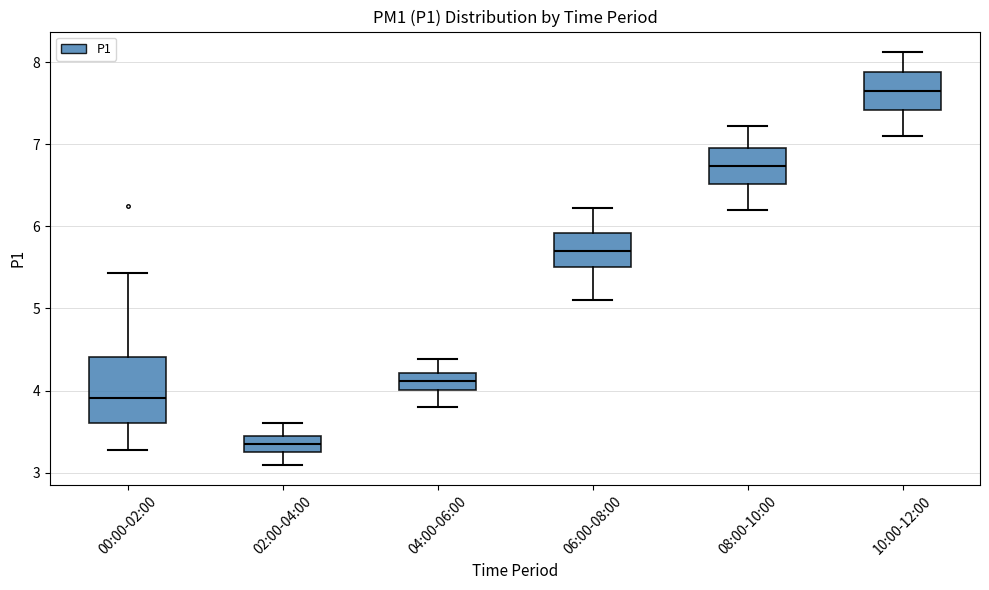

Which box's median line is the highest?

10:00-12:00